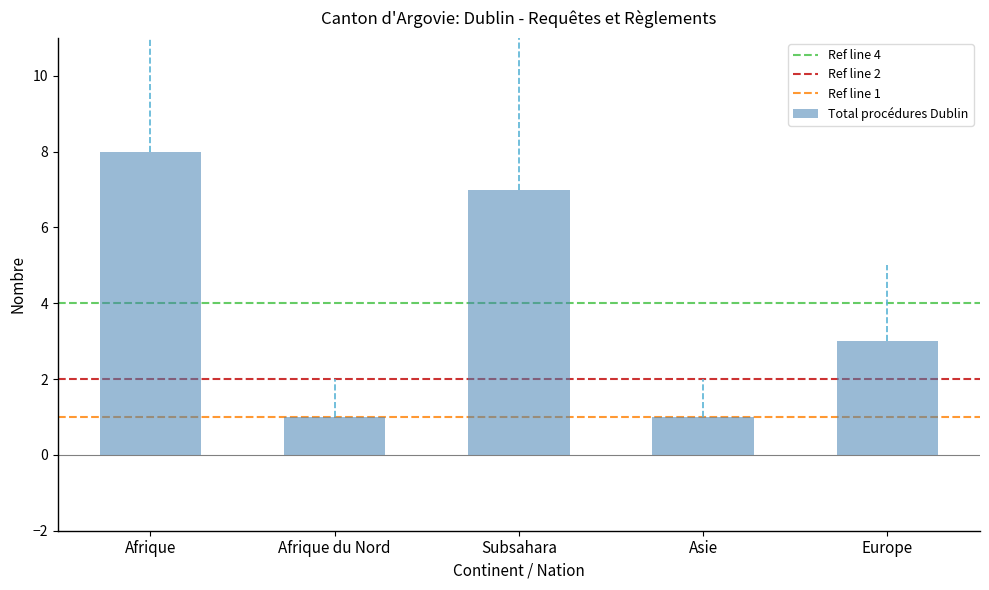

True or false: the data shows 1 at Europe.

False